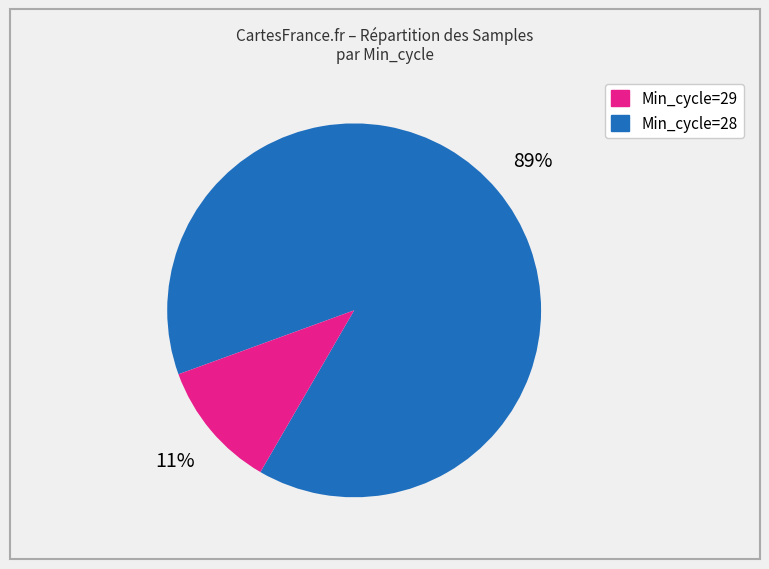

To the nearest percent, what is the difference between the largest and smallest slice percentages?

78%